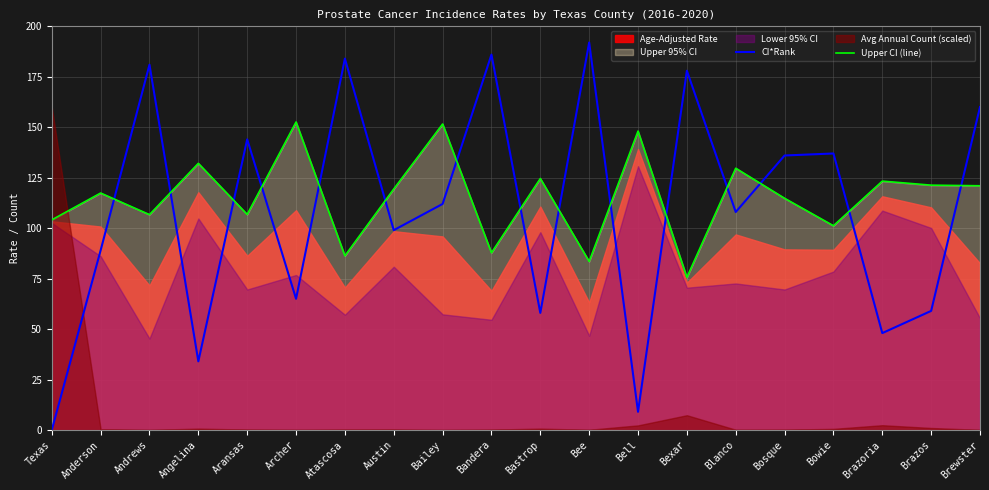

Is it true that Upper CI (line) equals 181.0 at Bosque?

False